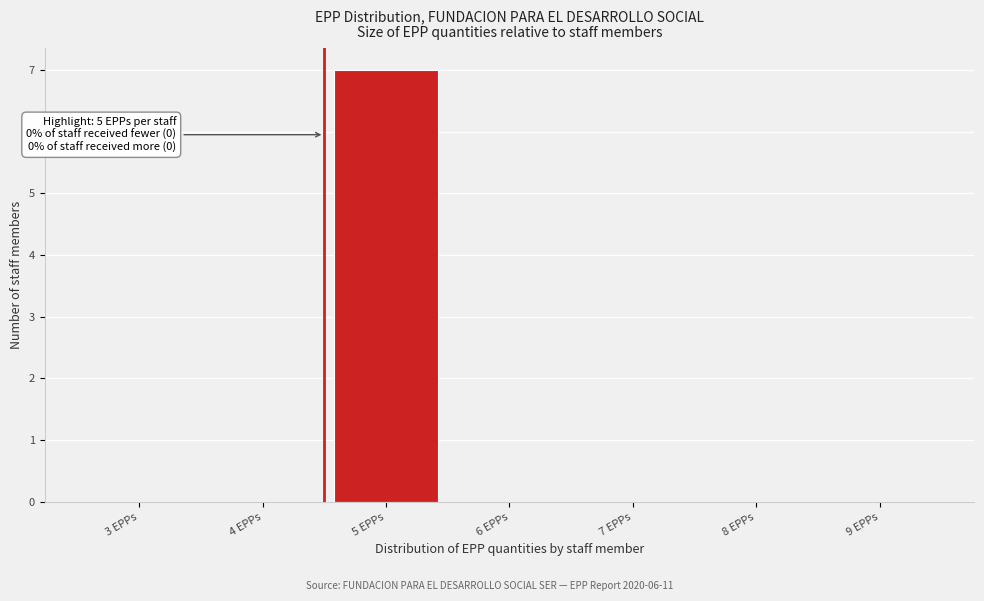

Reading right to left, extract all data points from this chart.

9 EPPs=0	8 EPPs=0	7 EPPs=0	6 EPPs=0	5 EPPs=7	4 EPPs=0	3 EPPs=0